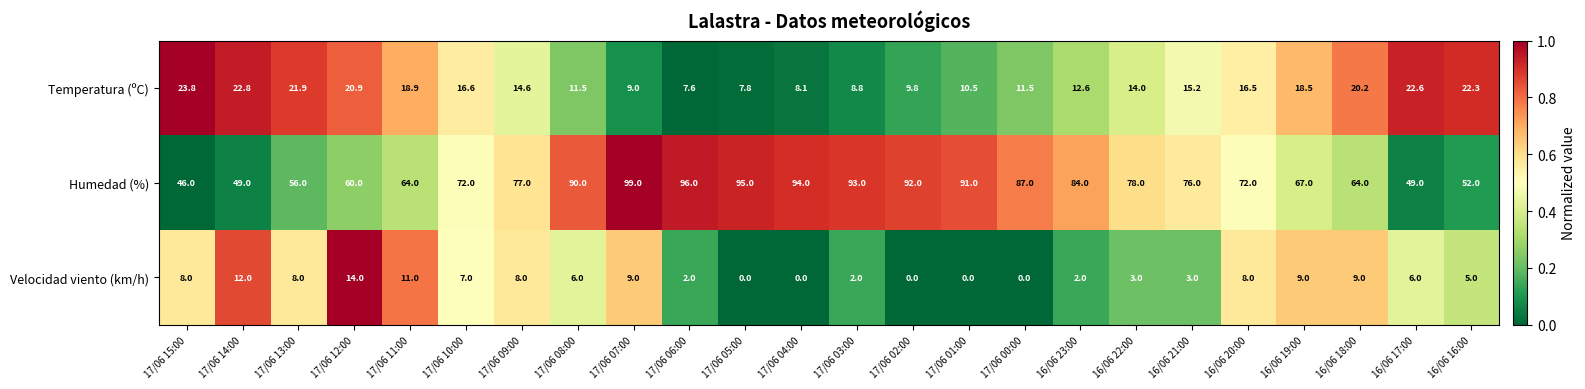

At which label is Velocidad viento (km/h) closest to 7?

17/06 10:00